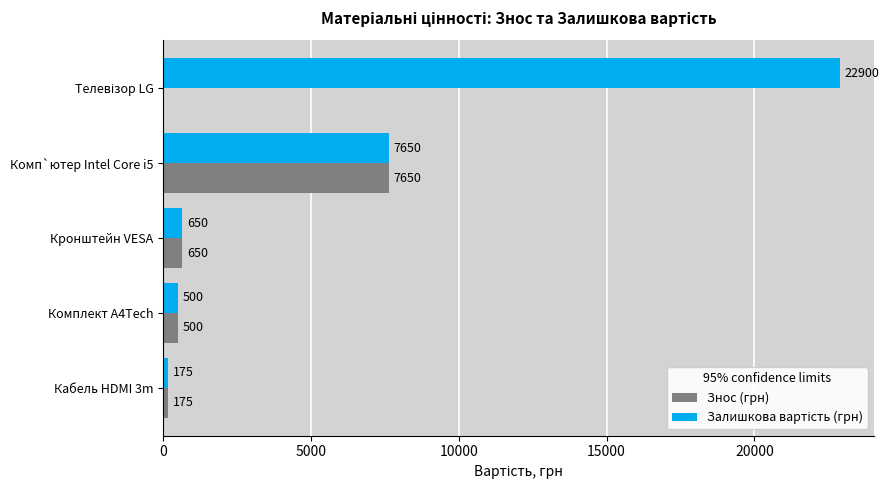

The value of Знос (грн) at Комп`ютер Intel Core i5 is 13162. True or false?

False